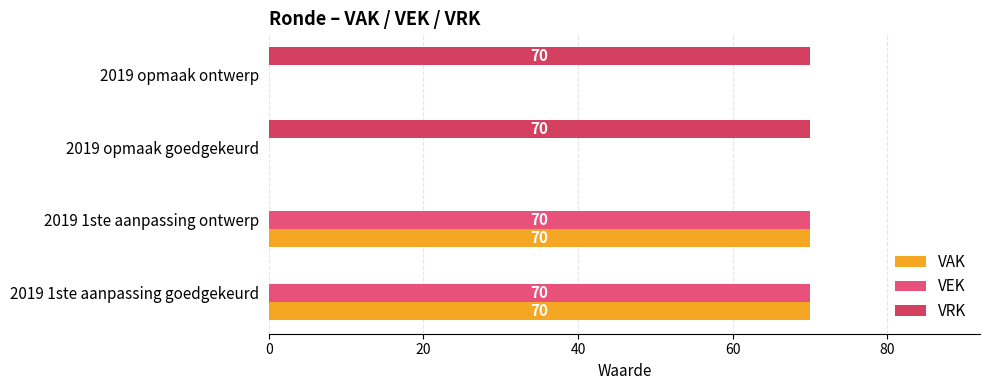

What is the maximum value shown in the chart?

70